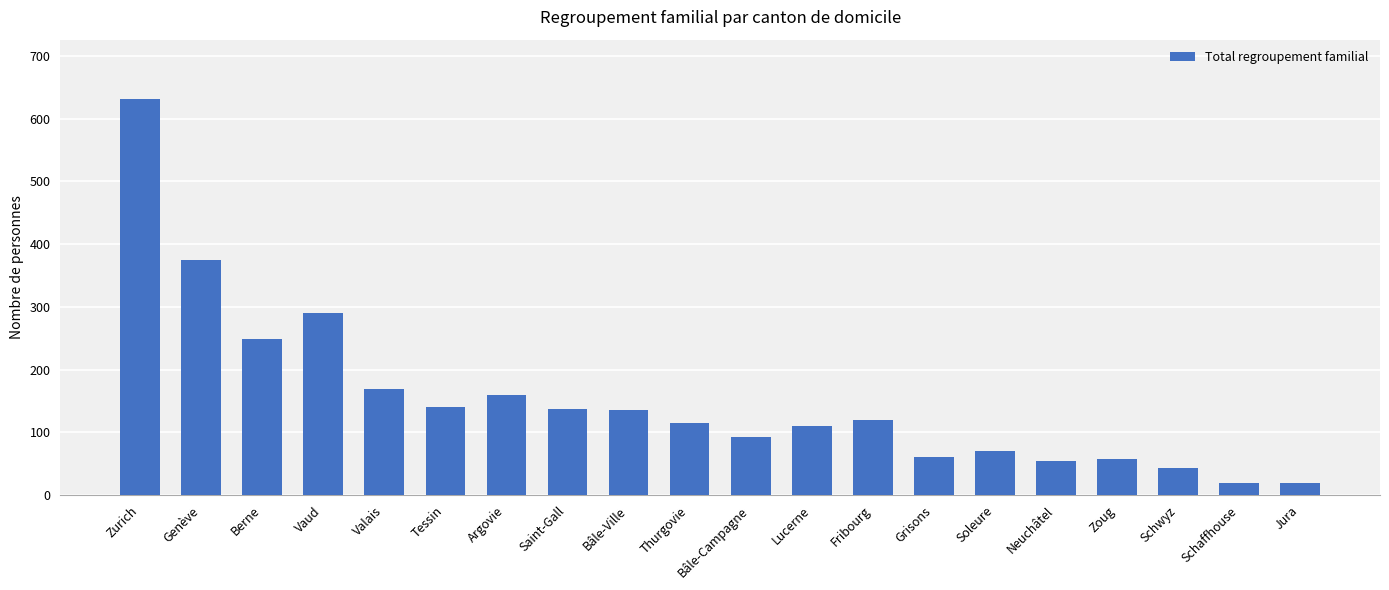

At which category does the chart reach its peak across all series?

Zurich